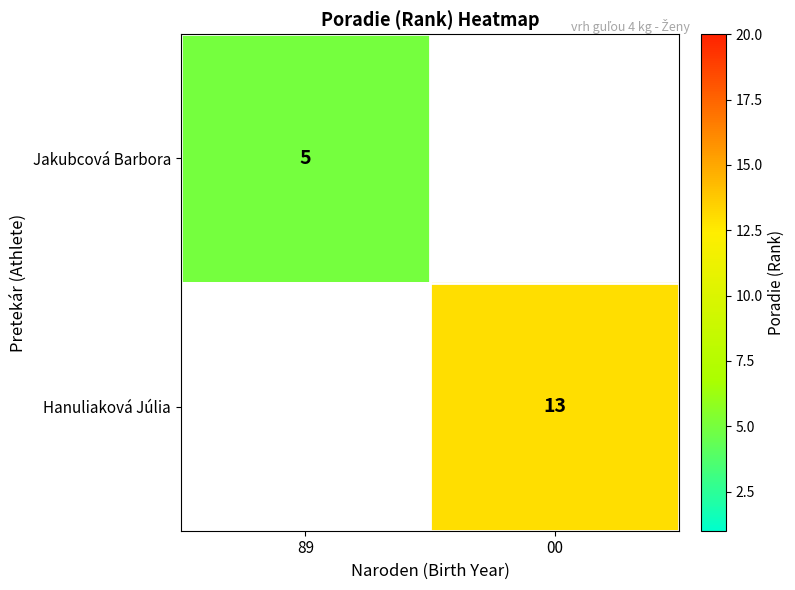

The Hanuliaková Júlia series shows 19.7 at 00. True or false?

False